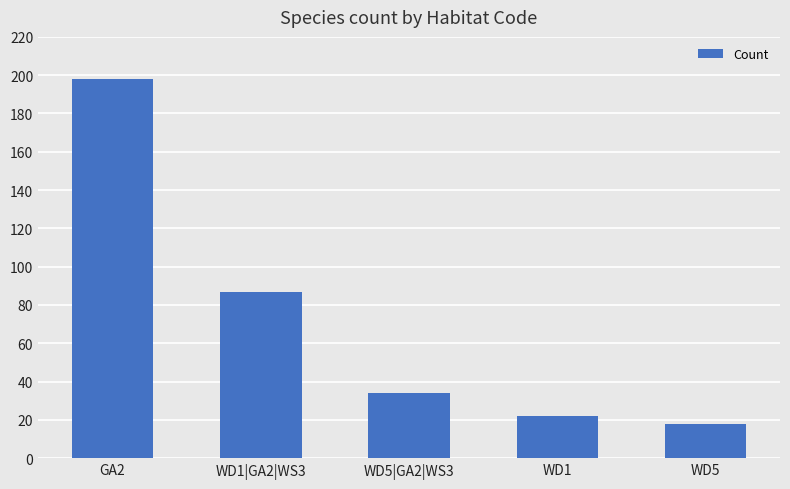

The chart shows a value of 87 at WD1|GA2|WS3. True or false?

True